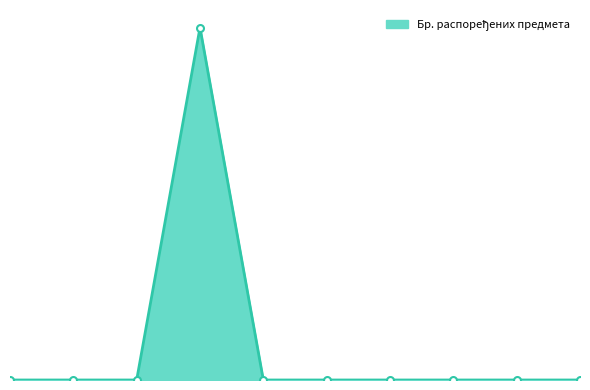

What is the label of the 10th point from the right?

27.06.2014